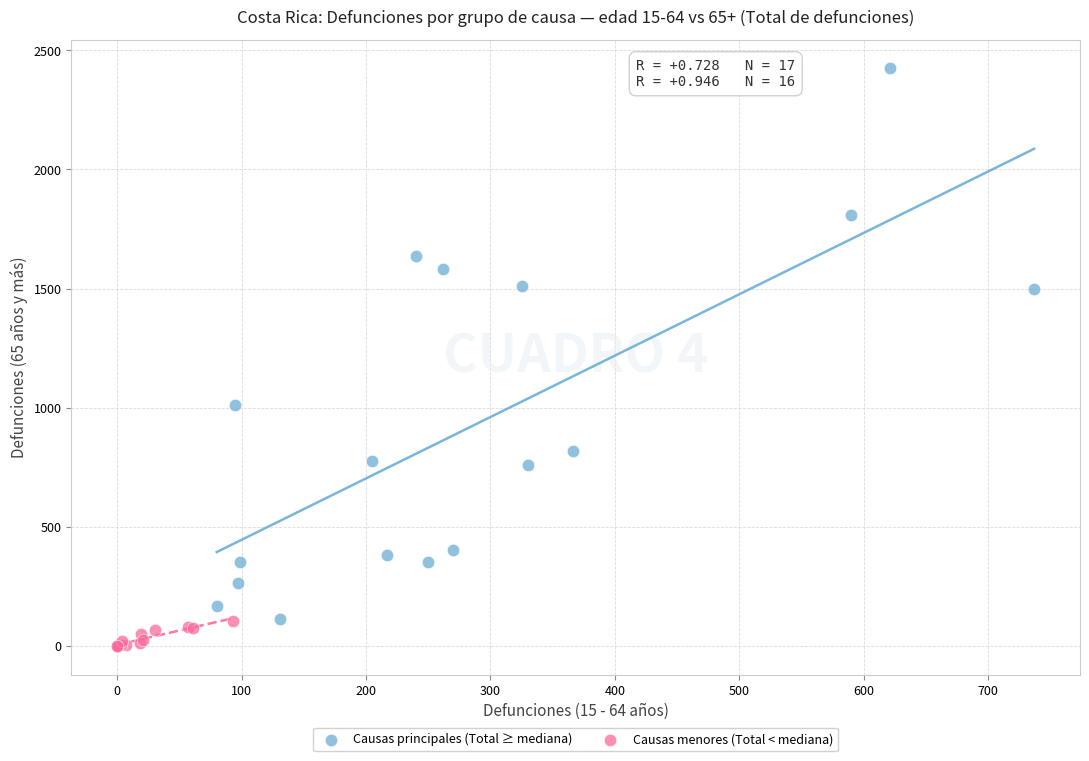

Which series reaches the maximum Y coordinate?

Causas principales (Total ≥ mediana)